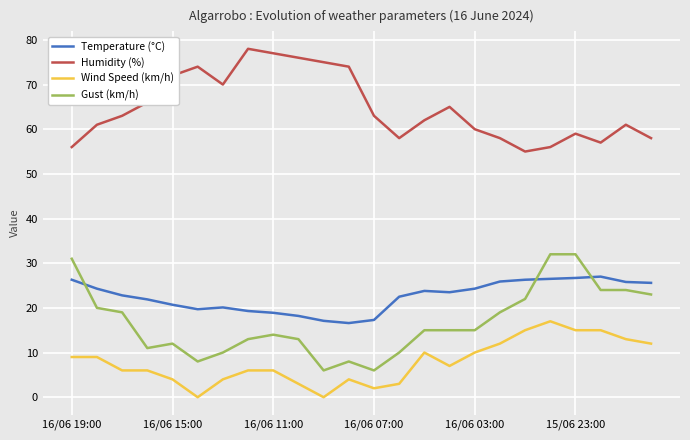

What is the difference between the maximum and minimum values in the Humidity (%) series?

23.0